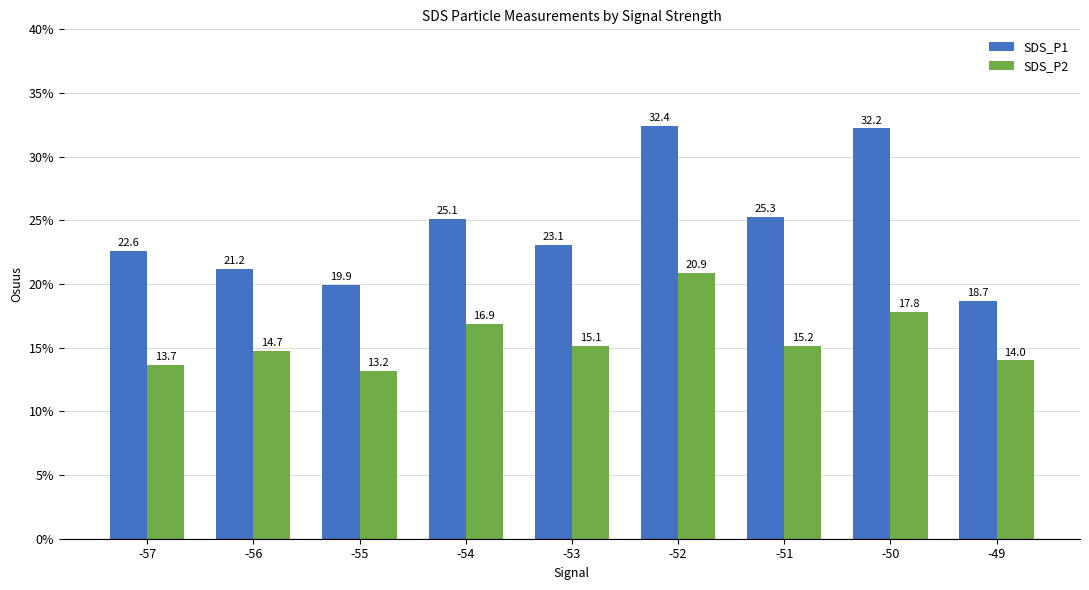

What is the sum of the SDS_P2 values at -50 and -57?

31.5